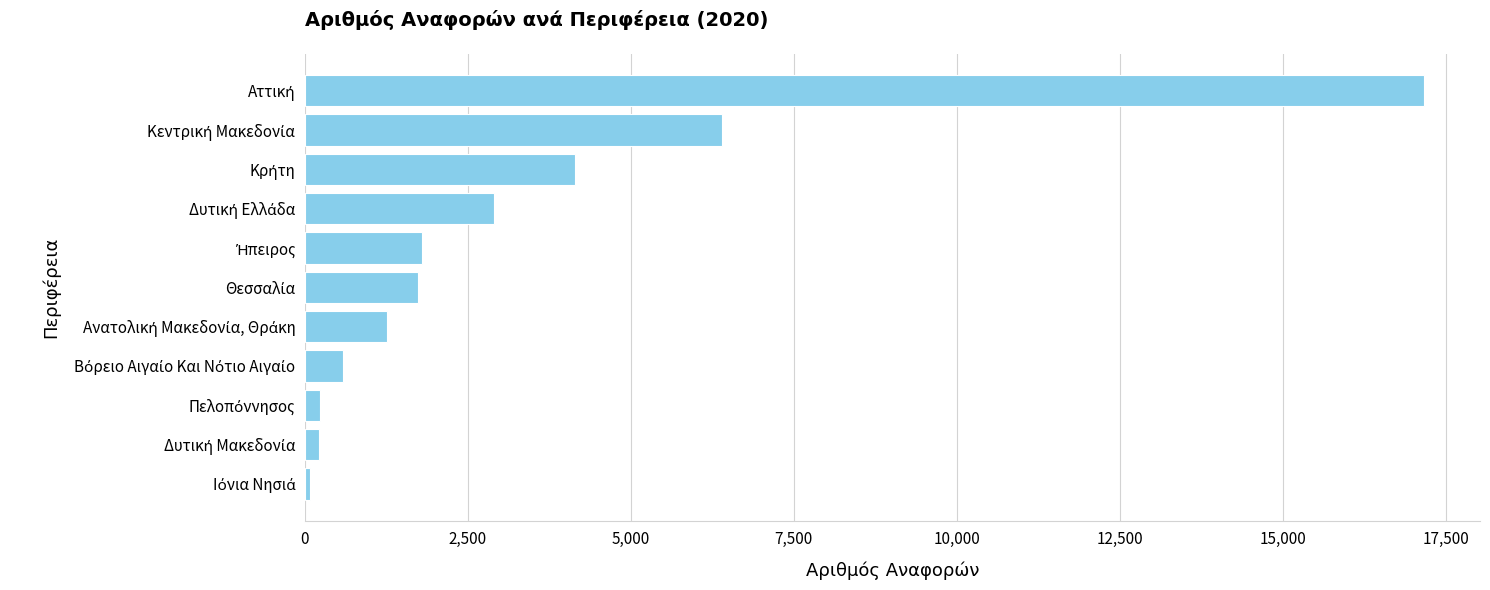

What is the maximum value shown in the chart?

17168